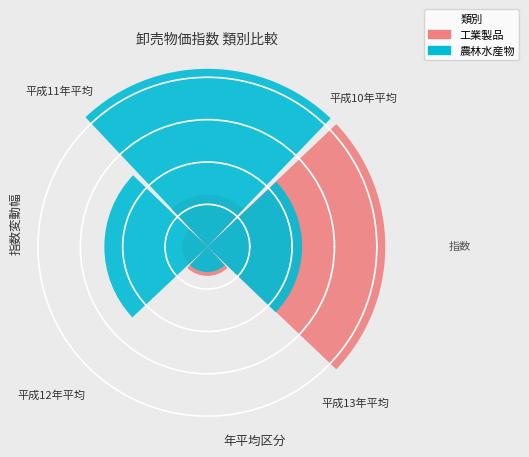

What percentage is NOT represented by 平成10年平均?

37.5%